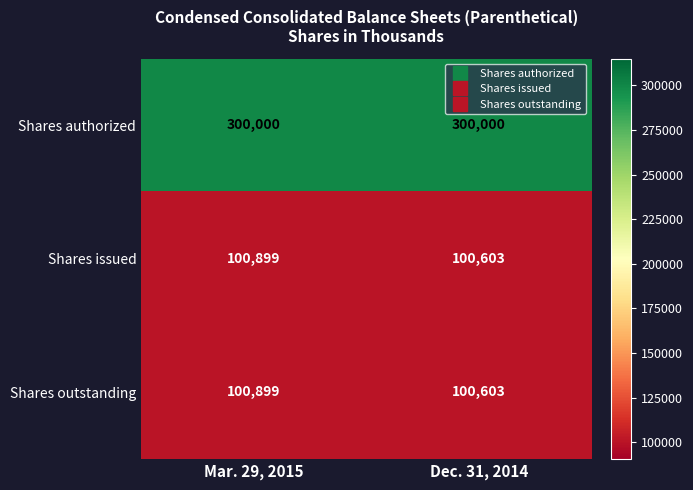

Reading left to right, extract all data points from this chart.

Shares authorized: Mar. 29, 2015=300000	Dec. 31, 2014=300000
Shares issued: Mar. 29, 2015=100899	Dec. 31, 2014=100603
Shares outstanding: Mar. 29, 2015=100899	Dec. 31, 2014=100603